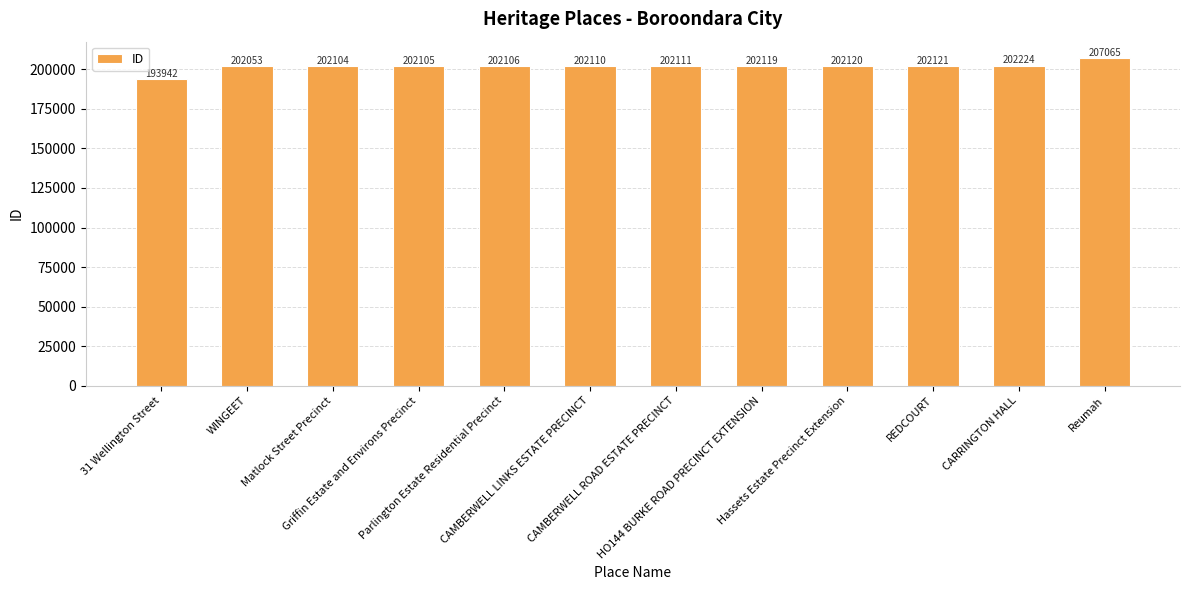

What is the ratio of the value at CAMBERWELL ROAD ESTATE PRECINCT to the value at CARRINGTON HALL?

1.0